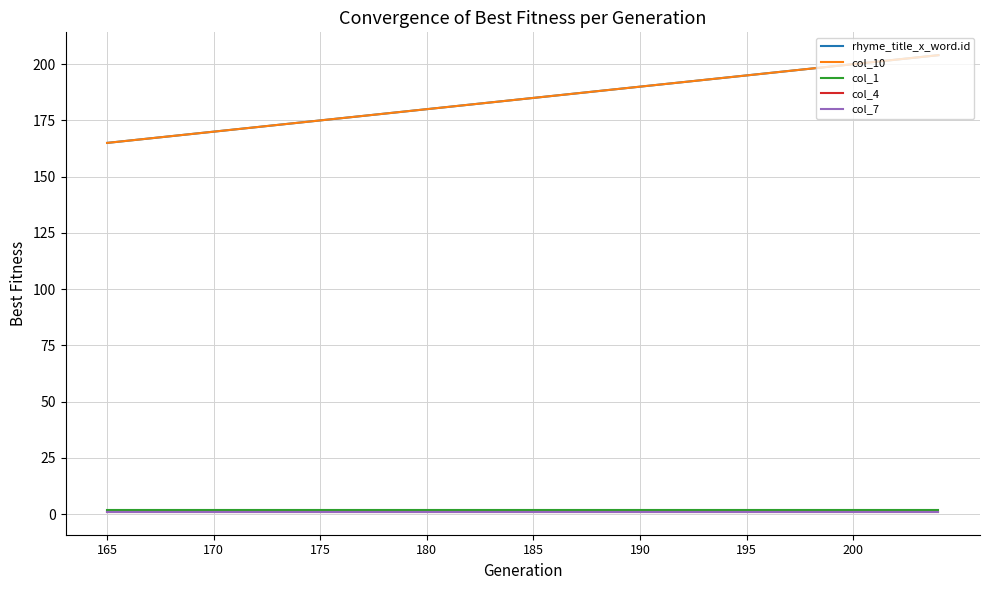

Does the chart have visible grid lines?

Yes